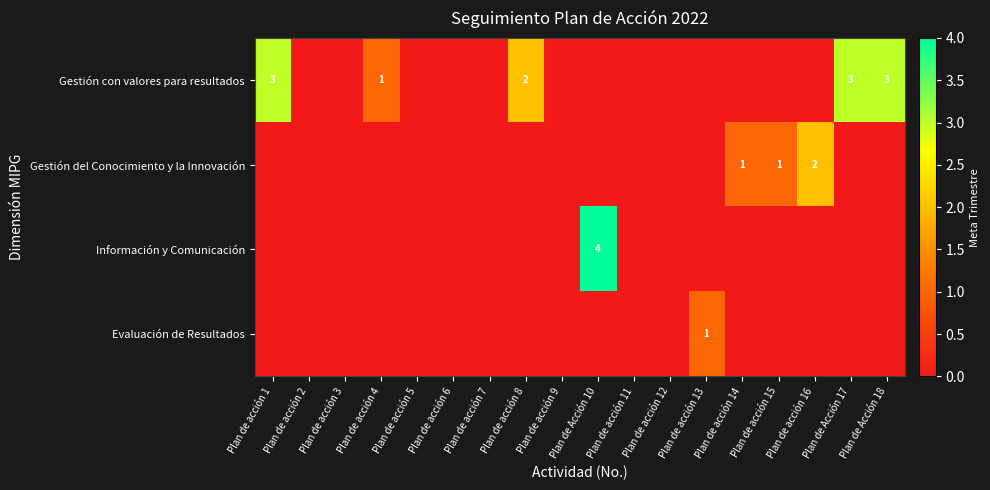

The value of Gestión con valores para resultados at Plan de Acción 17 is 1. True or false?

False